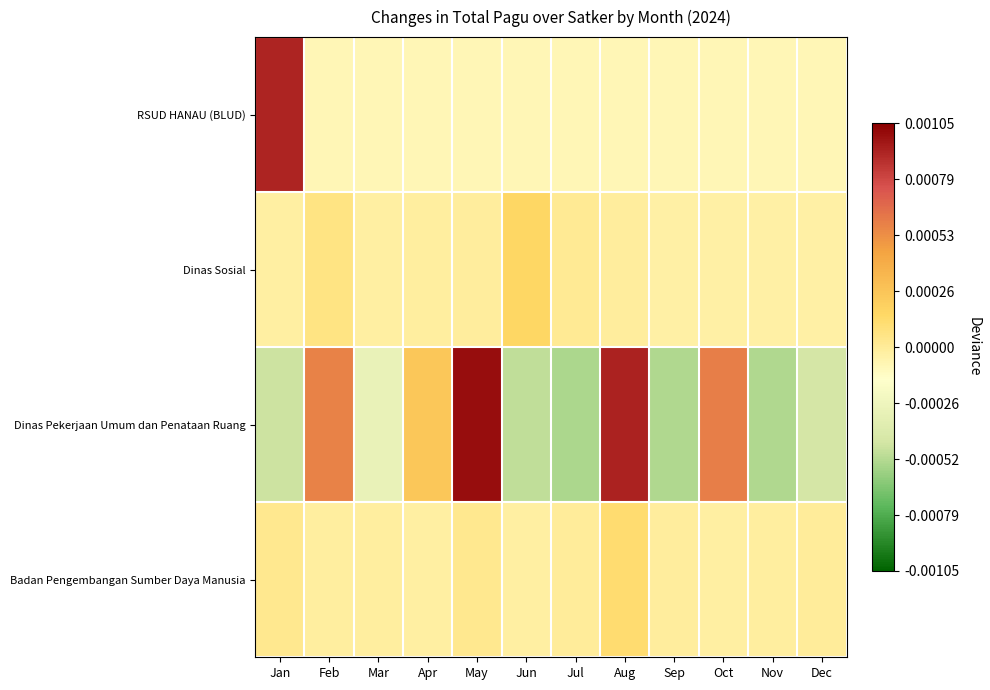

Reading right to left, extract all data points from this chart.

RSUD HANAU (BLUD): Dec=-0.0	Nov=-0.0	Oct=-0.0	Sep=-0.0	Aug=-0.0	Jul=-0.0	Jun=-0.0	May=-0.0	Apr=-0.0	Mar=-0.0	Feb=-0.0	Jan=0.0
Dinas Sosial: Dec=-0.0	Nov=-0.0	Oct=-0.0	Sep=-0.0	Aug=-0.0	Jul=0.0	Jun=0.0	May=-0.0	Apr=-0.0	Mar=-0.0	Feb=0.0	Jan=-0.0
Dinas Pekerjaan Umum dan Penataan Ruang: Dec=-0.0	Nov=-0.0	Oct=0.0	Sep=-0.0	Aug=0.0	Jul=-0.0	Jun=-0.0	May=0.0	Apr=0.0	Mar=-0.0	Feb=0.0	Jan=-0.0
Badan Pengembangan Sumber Daya Manusia: Dec=-0.0	Nov=-0.0	Oct=-0.0	Sep=-0.0	Aug=0.0	Jul=-0.0	Jun=-0.0	May=0.0	Apr=-0.0	Mar=-0.0	Feb=-0.0	Jan=0.0